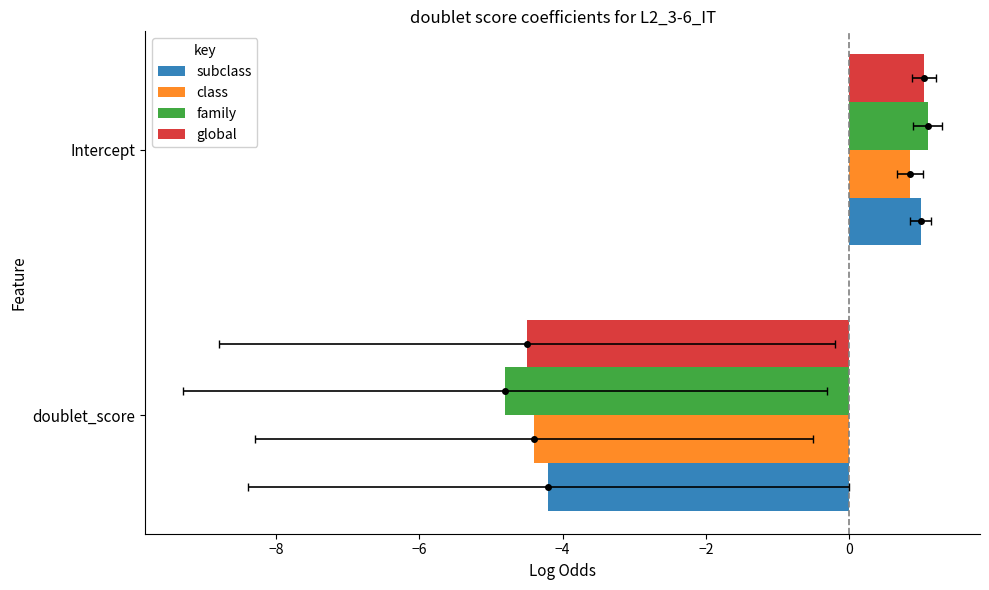

What is the sum of the subclass values at doublet_score and Intercept?

-3.2